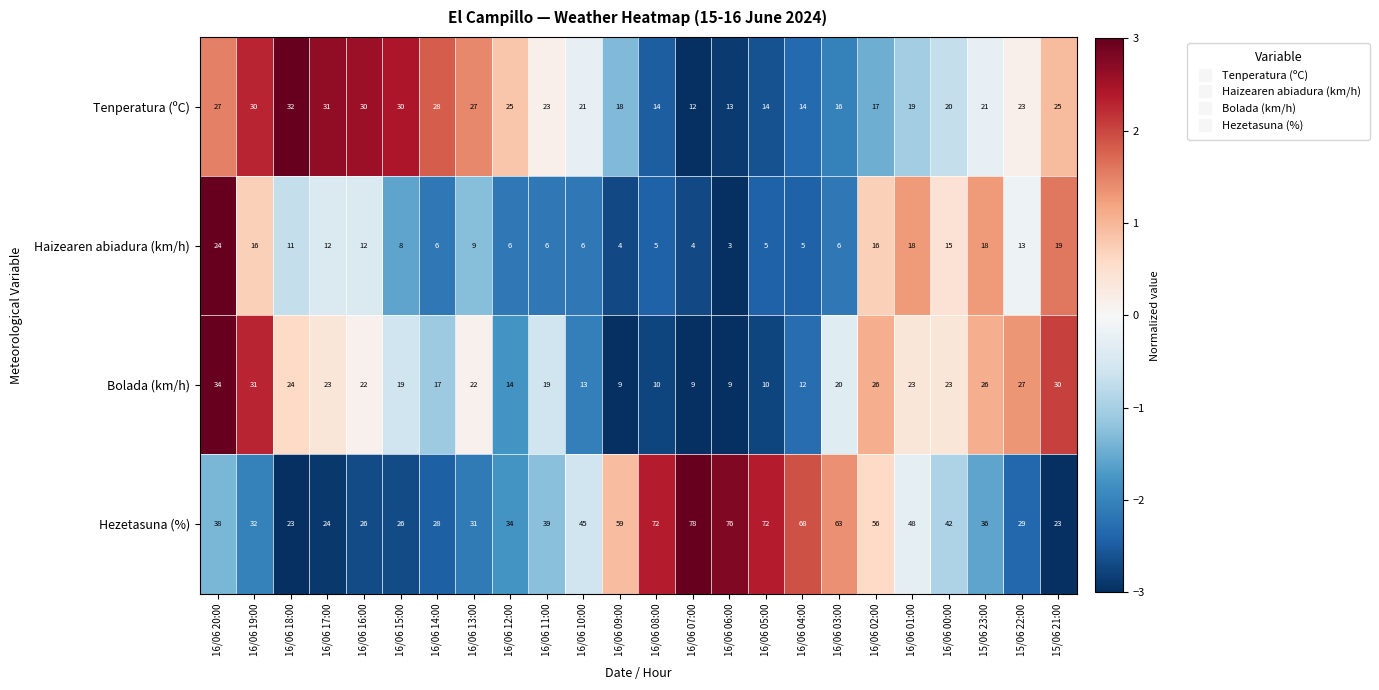

Read the Haizearen abiadura (km/h) value at 16/06 08:00, to the nearest 5.

5